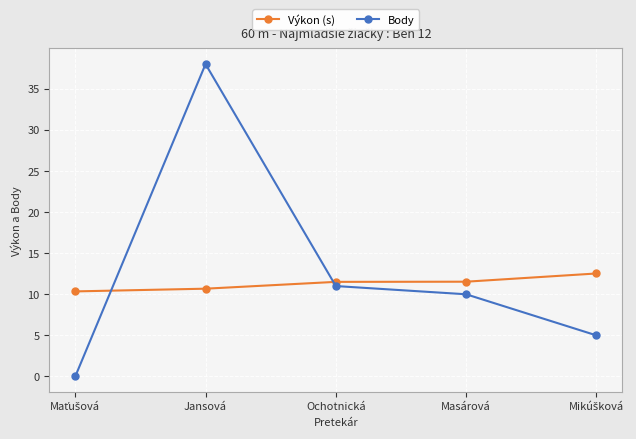

What is the sum of all Body values?

64.0